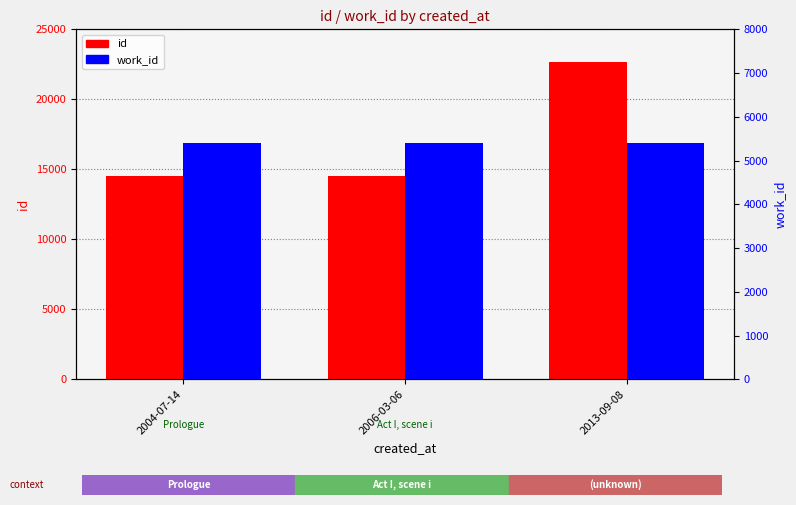

How many series are shown in this chart?

2